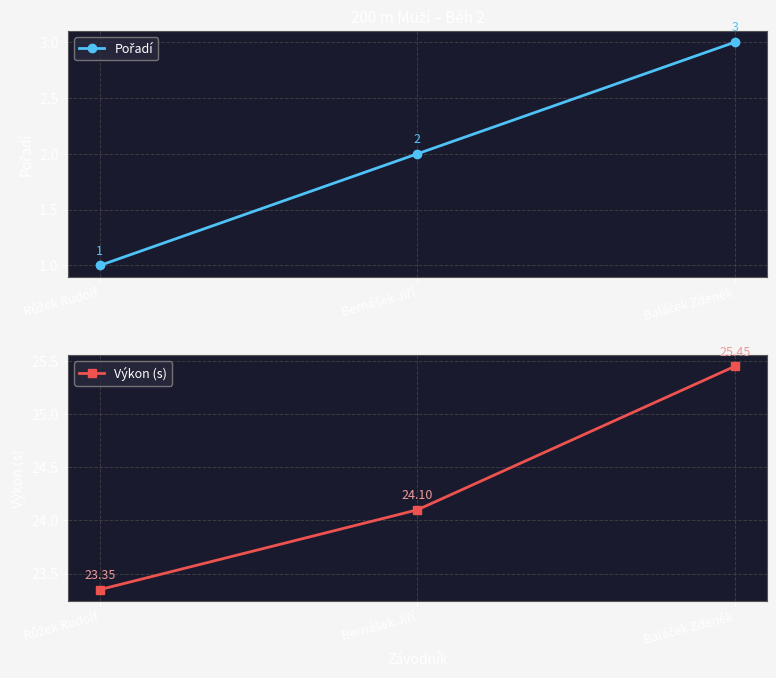

What is the value of the Výkon (s) point at the 2nd from the left?

24.1